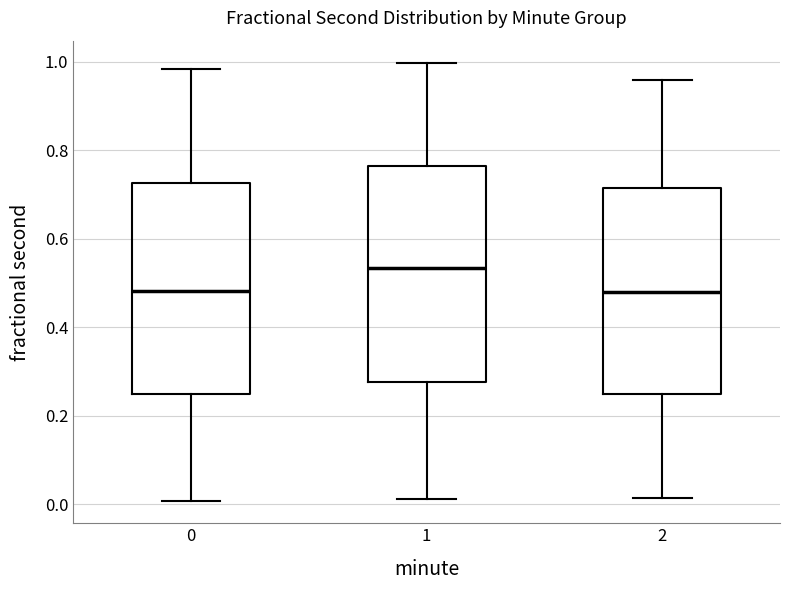

Reading left to right, read every box against the y-axis: the position of its median line, the range the box covers, and the ends of its whiskers. The values are not printed on the chart, so give them approximately, as read against the axis.

0: median 0.48, box 0.24 to 0.72, whiskers 0.00 to 0.98
1: median 0.54, box 0.28 to 0.76, whiskers 0.02 to 1.00
2: median 0.48, box 0.24 to 0.72, whiskers 0.02 to 0.96